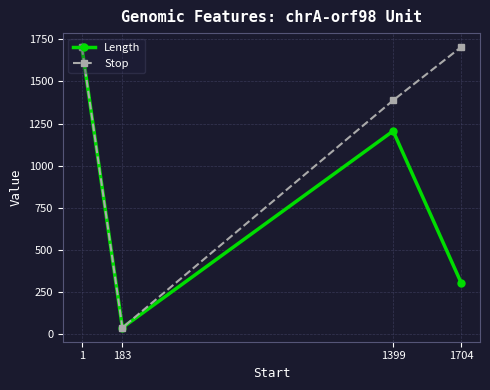

Where is the first local minimum for Length?

183